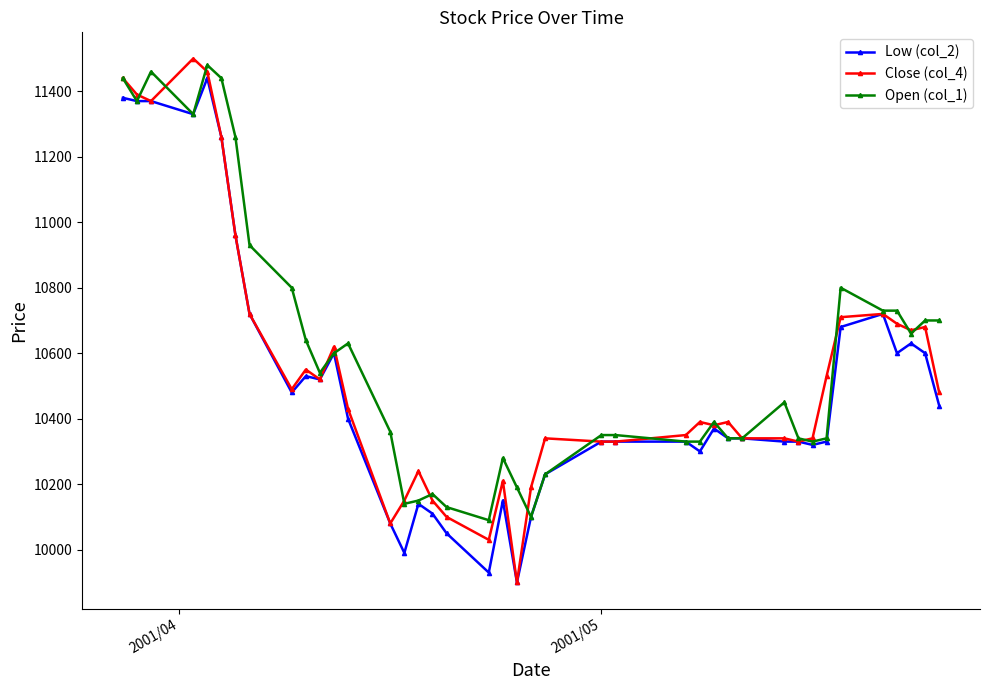

True or false: Close (col_4) and Open (col_1) intersect in this chart.

True